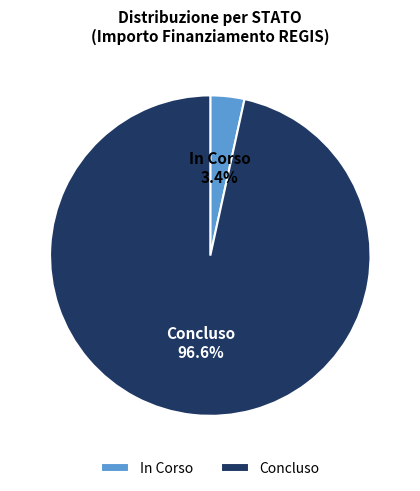

What is the smallest slice in the pie chart?

In Corso